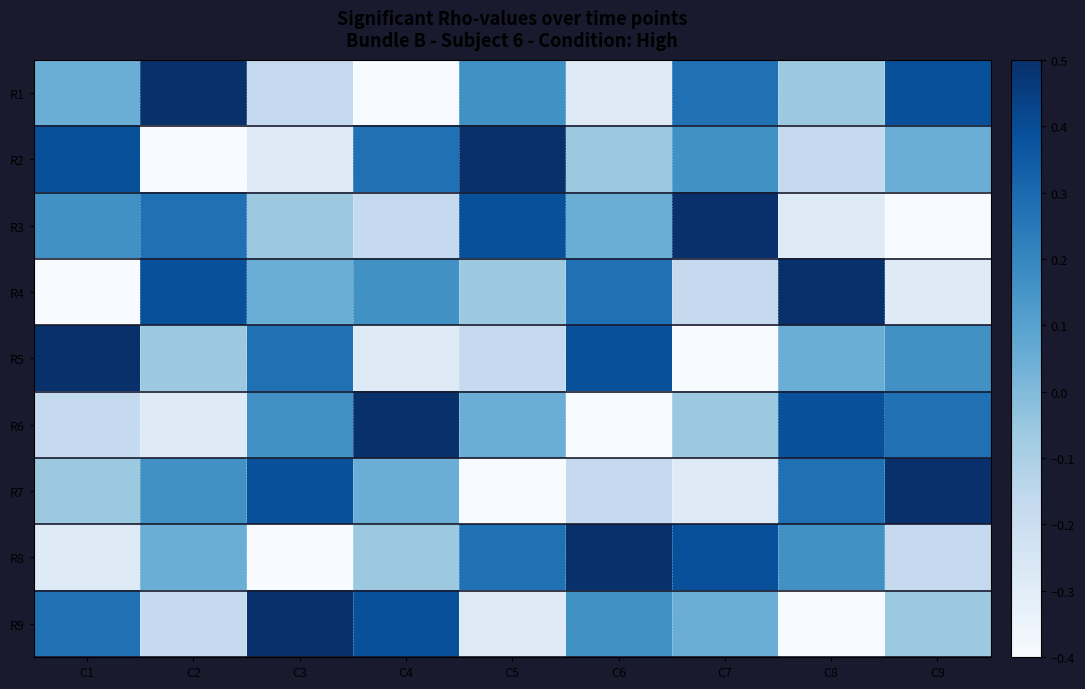

Reading right to left, list all the values displayed in this chart.

R1: C9=0.4	C8=-0.1	C7=0.3	C6=-0.3	C5=0.2	C4=-0.4	C3=-0.2	C2=0.5	C1=0.0
R2: C9=0.0	C8=-0.2	C7=0.2	C6=-0.1	C5=0.5	C4=0.3	C3=-0.3	C2=-0.4	C1=0.4
R3: C9=-0.4	C8=-0.3	C7=0.5	C6=0.0	C5=0.4	C4=-0.2	C3=-0.1	C2=0.3	C1=0.2
R4: C9=-0.3	C8=0.5	C7=-0.2	C6=0.3	C5=-0.1	C4=0.2	C3=0.0	C2=0.4	C1=-0.4
R5: C9=0.2	C8=0.0	C7=-0.4	C6=0.4	C5=-0.2	C4=-0.3	C3=0.3	C2=-0.1	C1=0.5
R6: C9=0.3	C8=0.4	C7=-0.1	C6=-0.4	C5=0.0	C4=0.5	C3=0.2	C2=-0.3	C1=-0.2
R7: C9=0.5	C8=0.3	C7=-0.3	C6=-0.2	C5=-0.4	C4=0.0	C3=0.4	C2=0.2	C1=-0.1
R8: C9=-0.2	C8=0.2	C7=0.4	C6=0.5	C5=0.3	C4=-0.1	C3=-0.4	C2=0.0	C1=-0.3
R9: C9=-0.1	C8=-0.4	C7=0.0	C6=0.2	C5=-0.3	C4=0.4	C3=0.5	C2=-0.2	C1=0.3